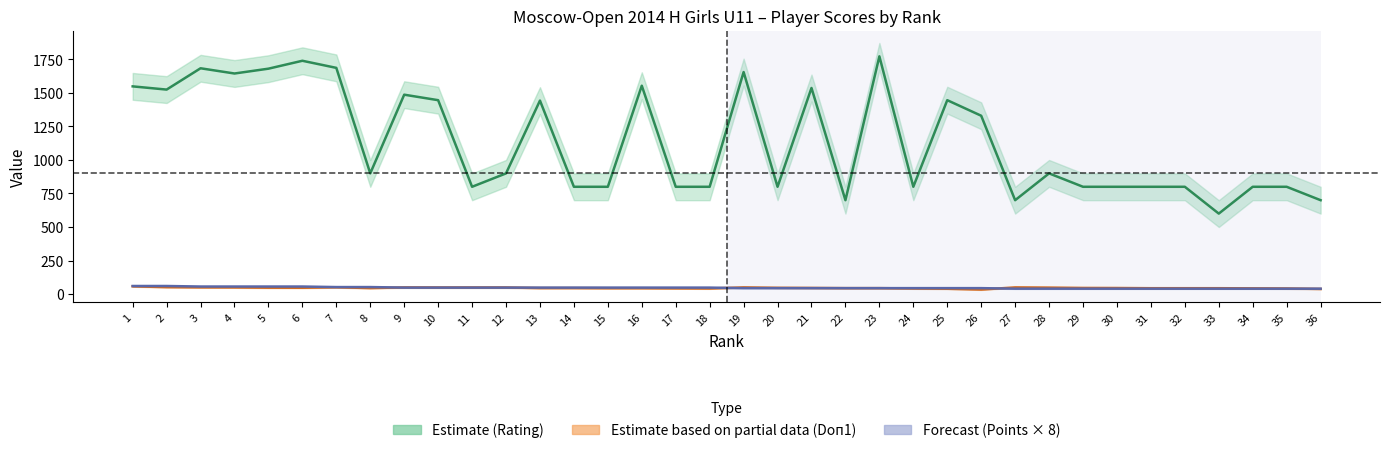

Which label corresponds to the largest value in the chart?

23